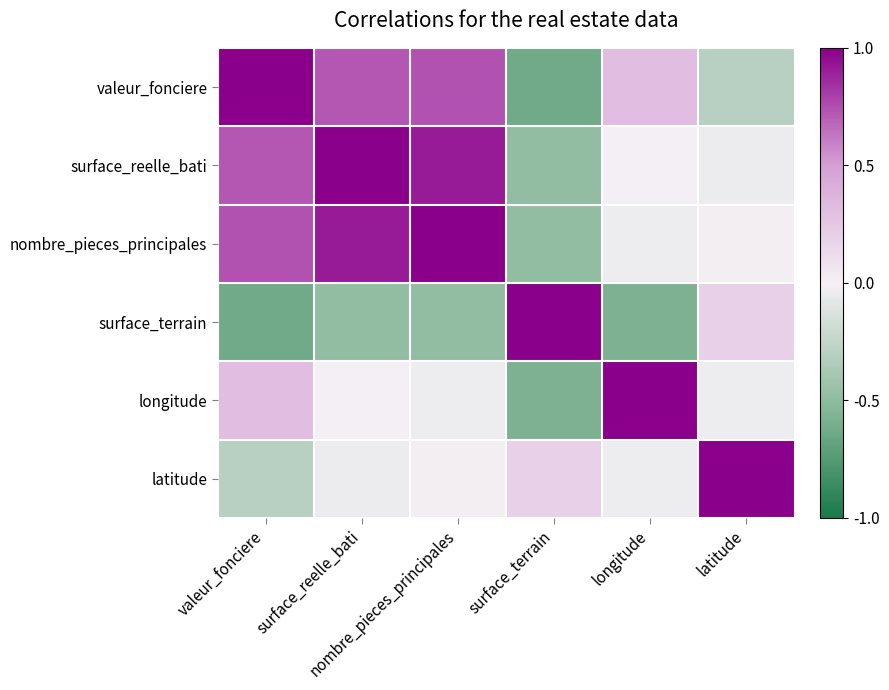

At surface_reelle_bati, list the series in order from largest to smallest.

surface_reelle_bati, nombre_pieces_principales, valeur_fonciere, longitude, latitude, surface_terrain